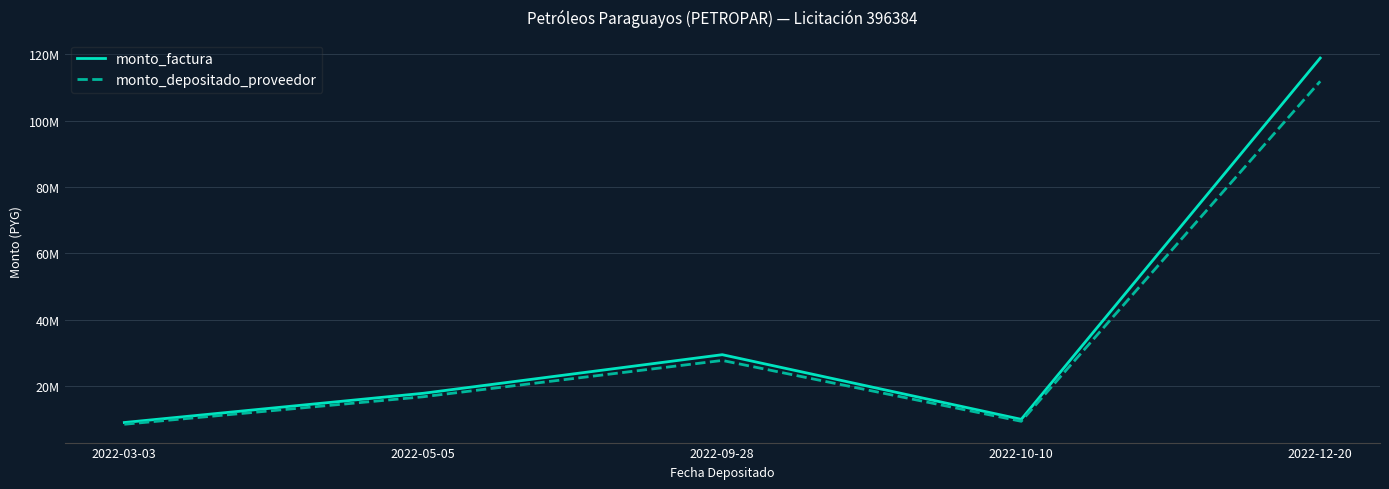

Is the value of monto_factura at 2022-05-05 greater than the value of monto_depositado_proveedor at 2022-09-28?

No